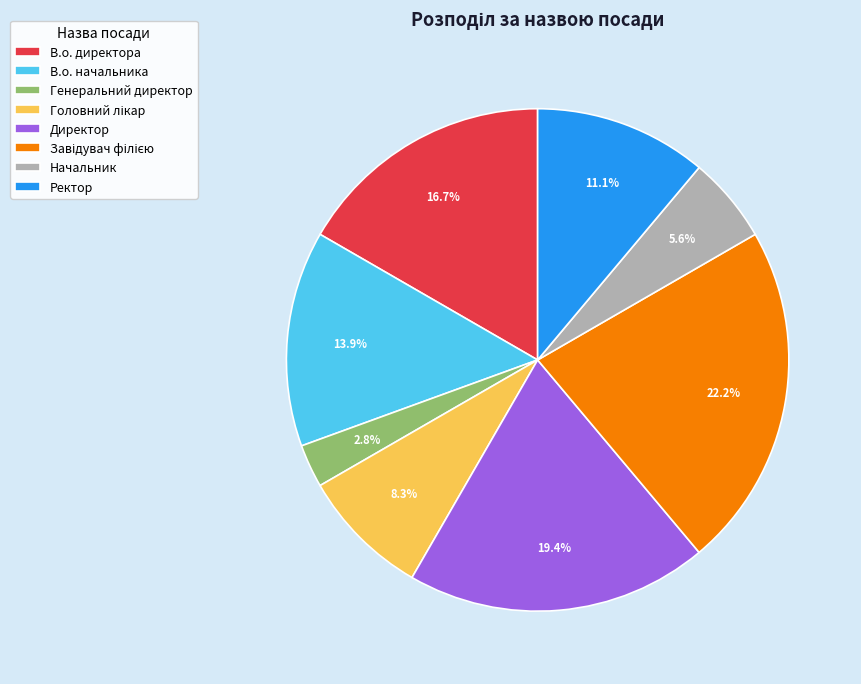

To the nearest percent, what is the average slice percentage?

12%